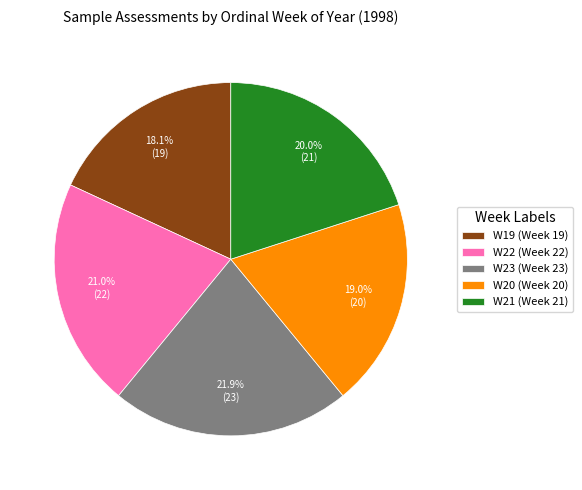

Does W23 account for over 50% of the chart?

No